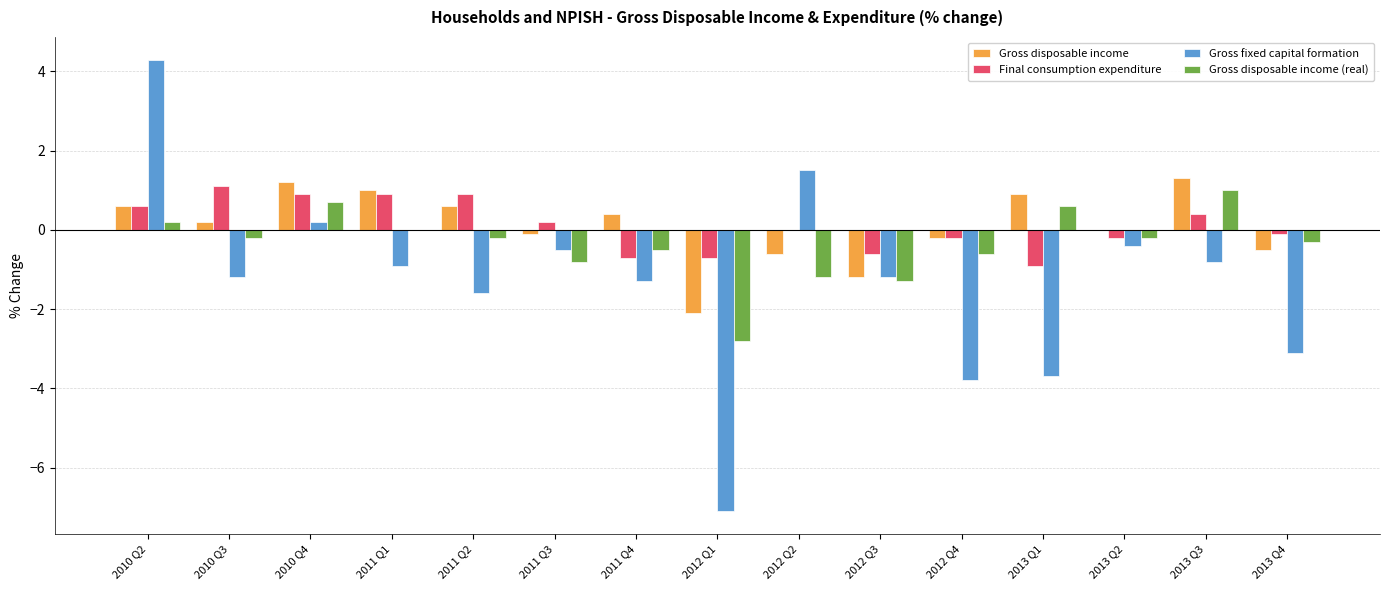

What is the sum of all Gross fixed capital formation values?

-19.6